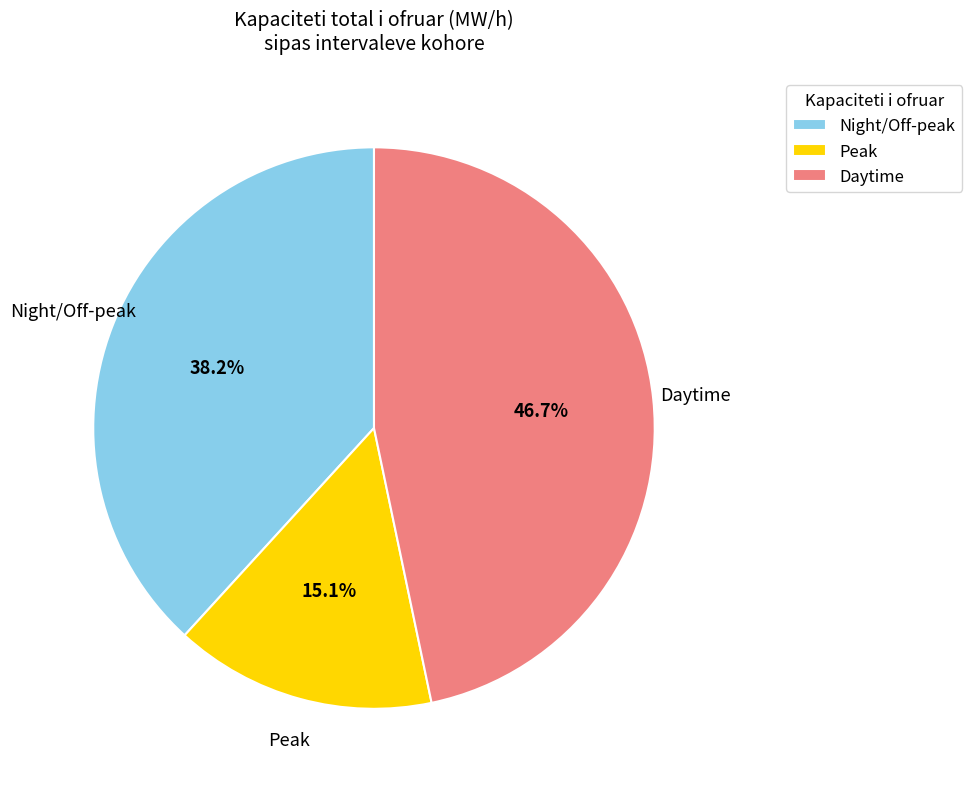

Approximately how many times larger is the value at Daytime compared to Night/Off-peak?

1.2